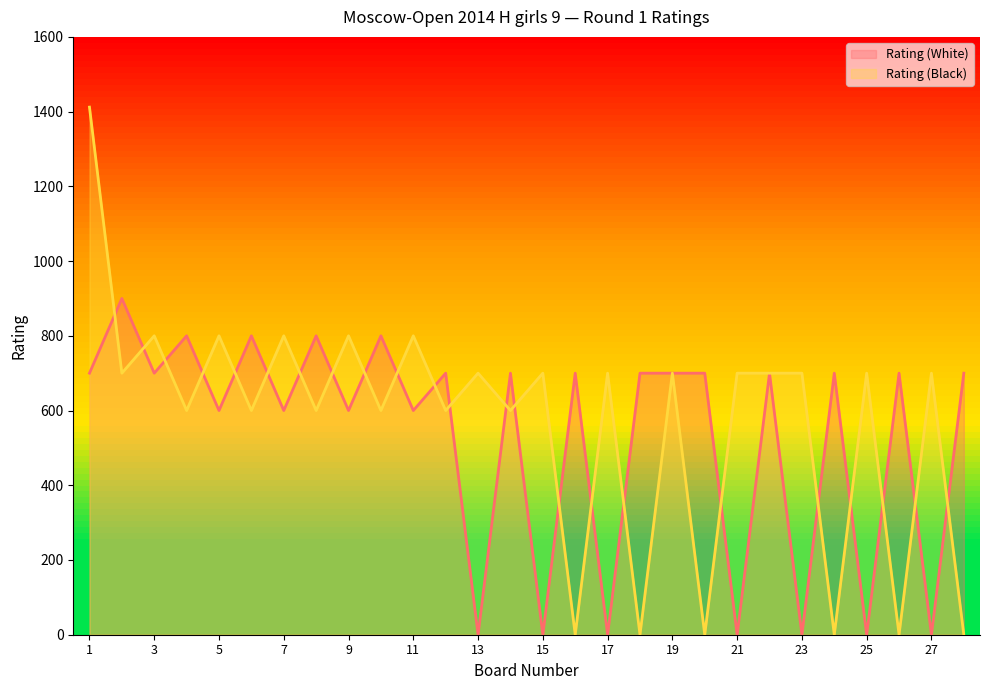

What is the difference between the highest and lowest values at 14?

100